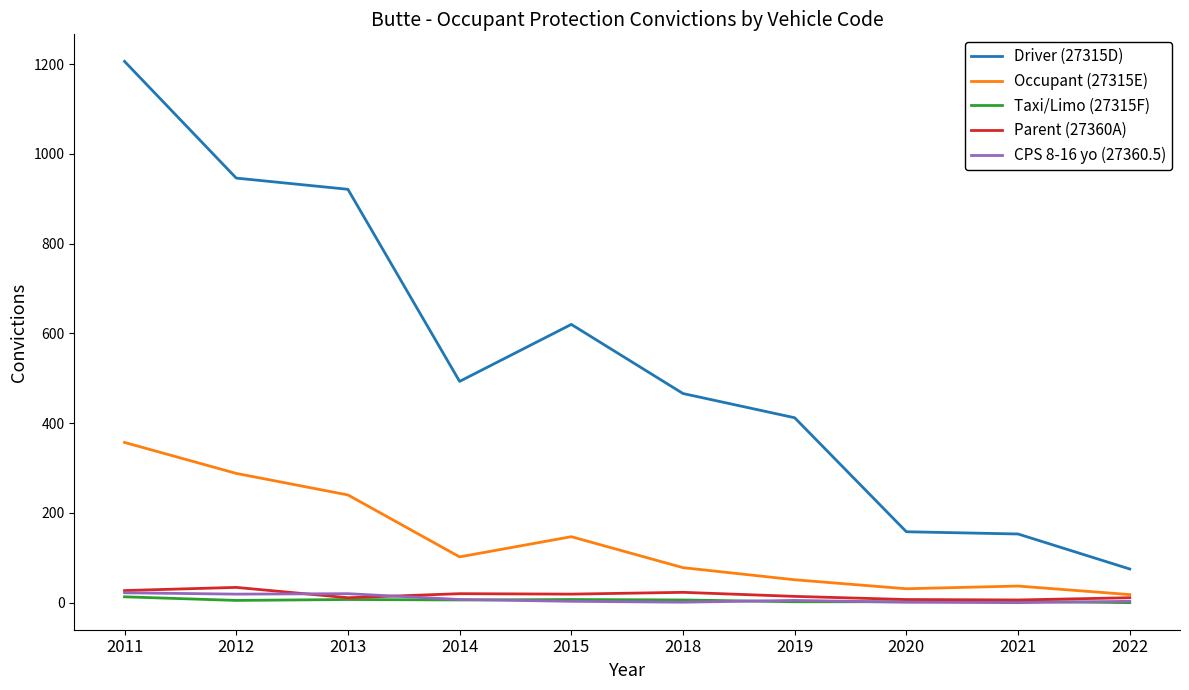

Is the value of Driver (27315D) at 2012 greater than the value of CPS 8-16 yo (27360.5) at 2013?

Yes